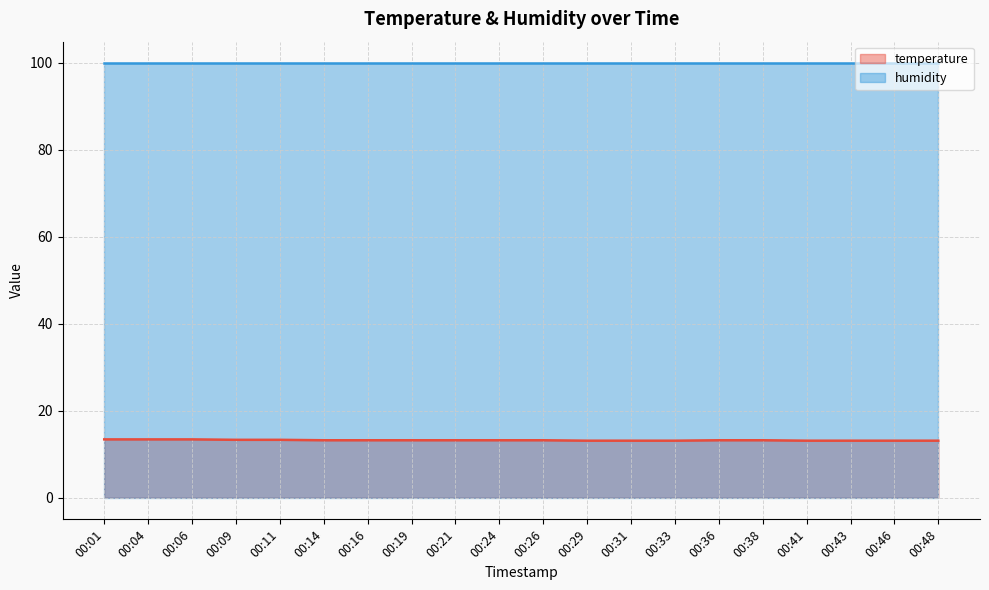

What is the smallest value displayed?

13.1